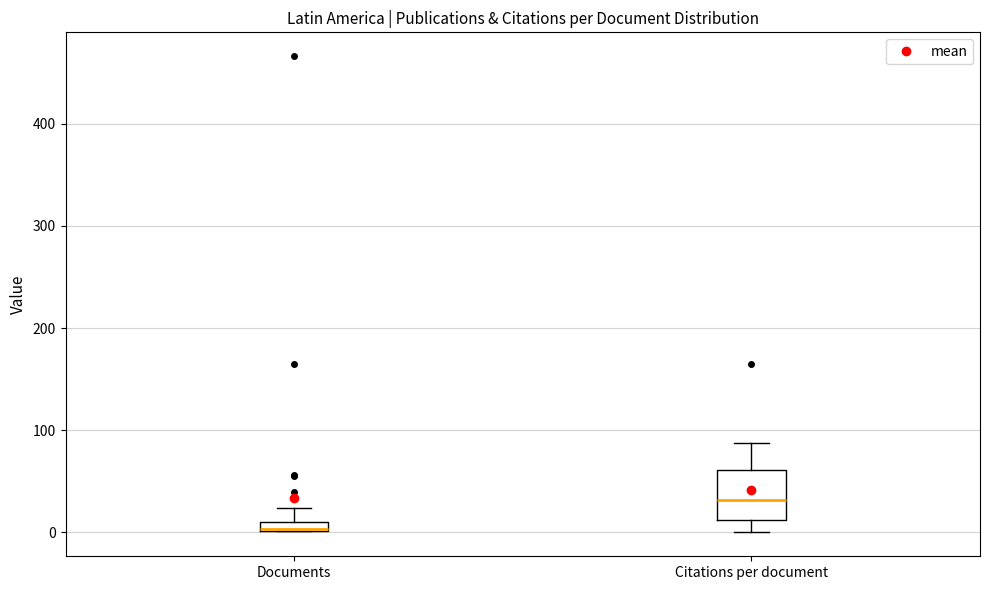

Which box is the tallest, from its lower edge to its upper edge?

Citations per document